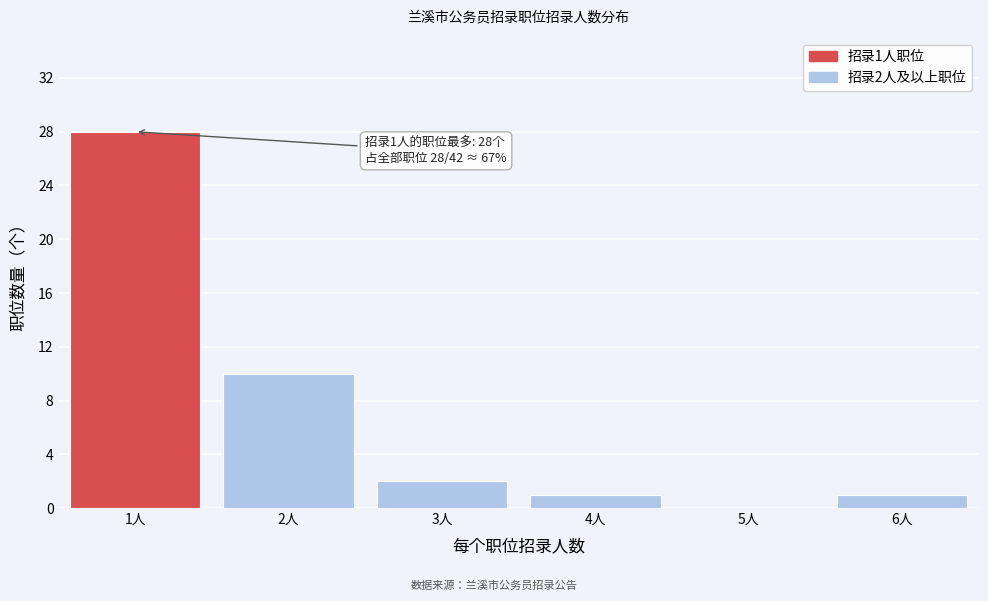

Reading left to right, extract all data points from this chart.

1人=28	2人=10	3人=2	4人=1	5人=0	6人=1